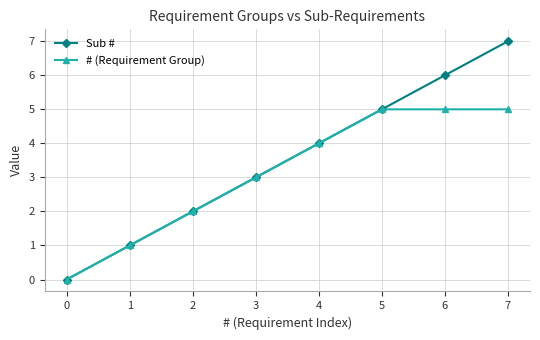

What is the sum of all Sub # values?

28